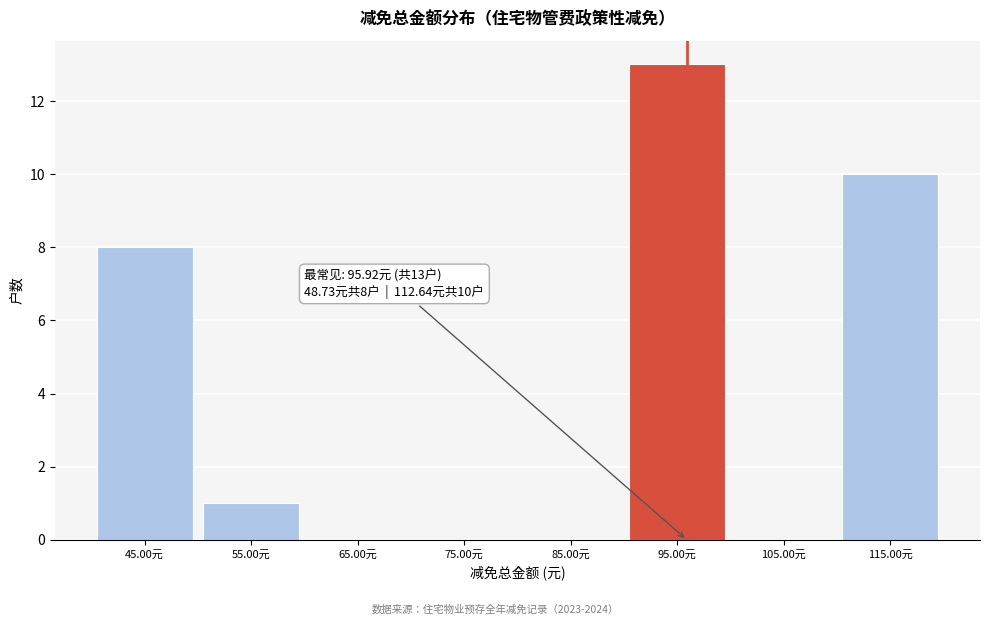

Over which range of the x-axis is the bar tallest?

90 to 100